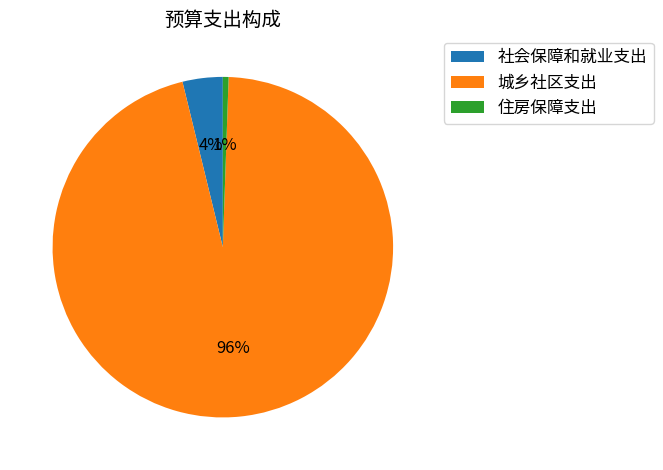

What is the largest slice in the pie chart?

城乡社区支出